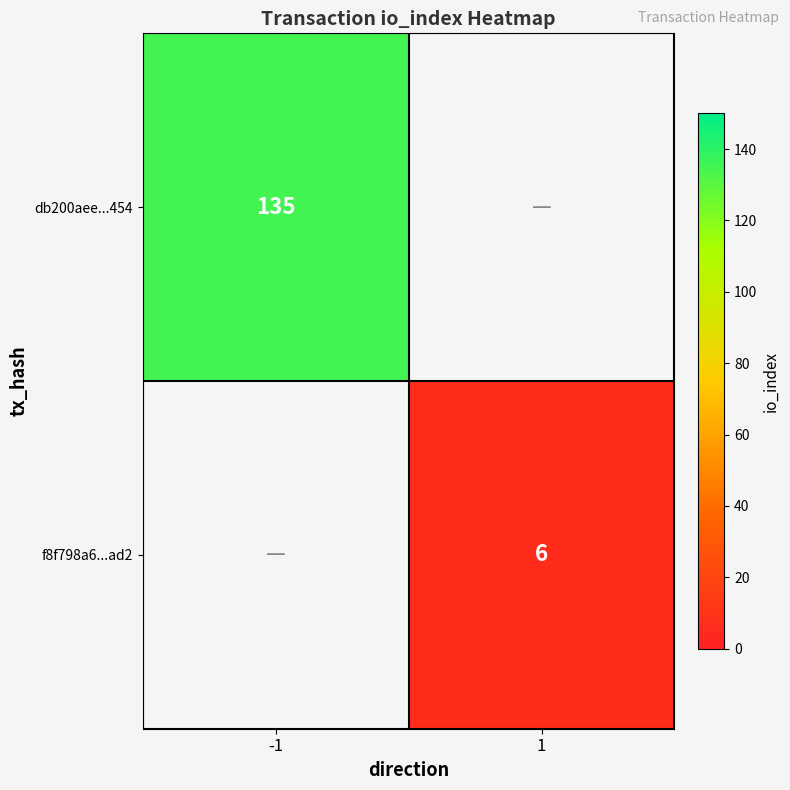

The f8f798a6...ad2 series shows 8 at 1. True or false?

False